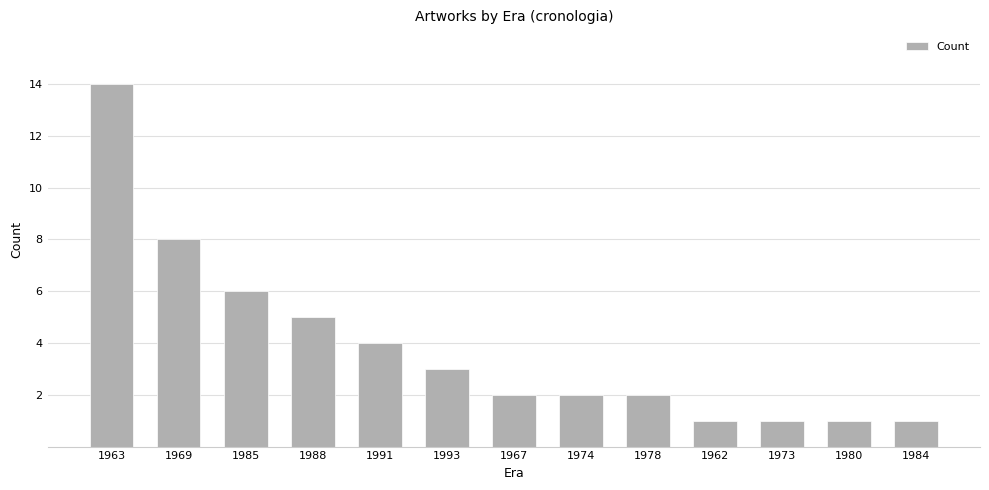

True or false: the data shows 1 at 1973.

True